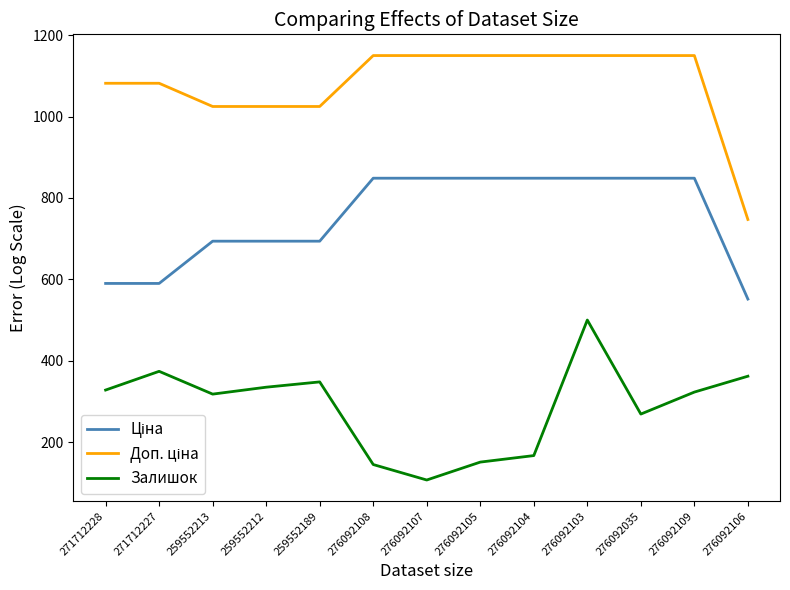

Does the chart display data point markers on the line(s)?

No